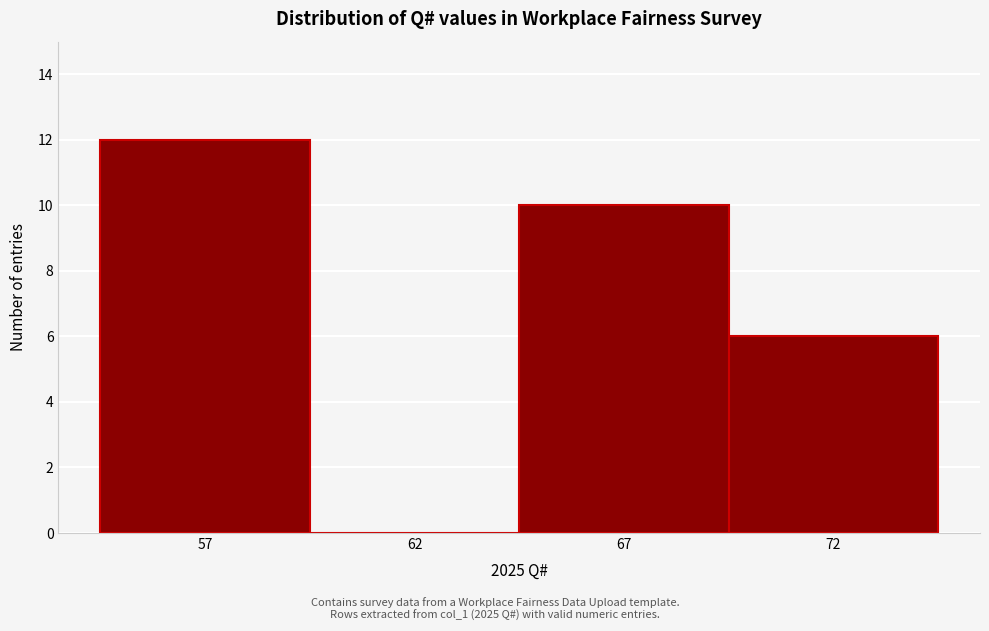

Reading left to right, extract all data points from this chart.

57=12	62=0	67=10	72=6